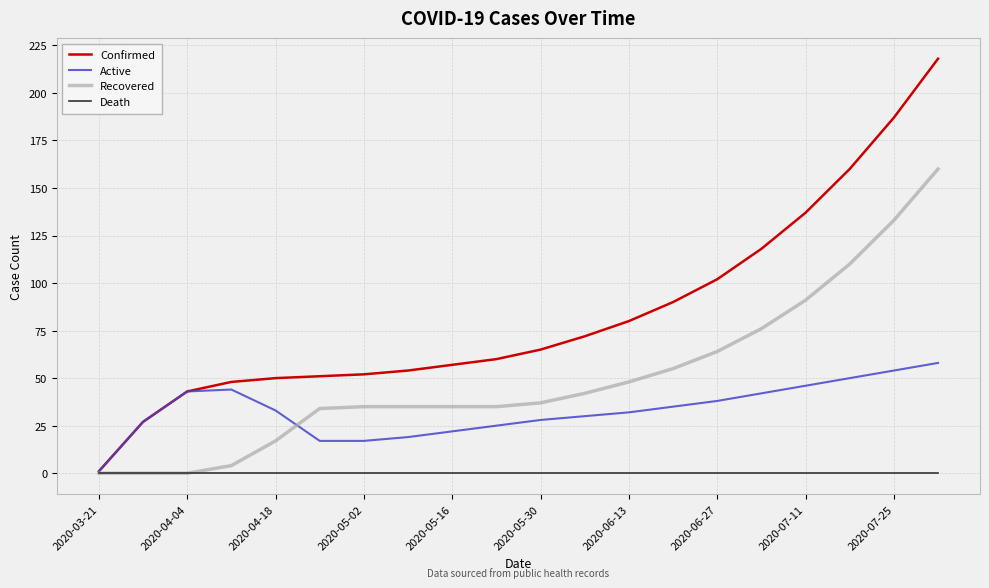

Which series has the largest range (max minus min)?

Confirmed